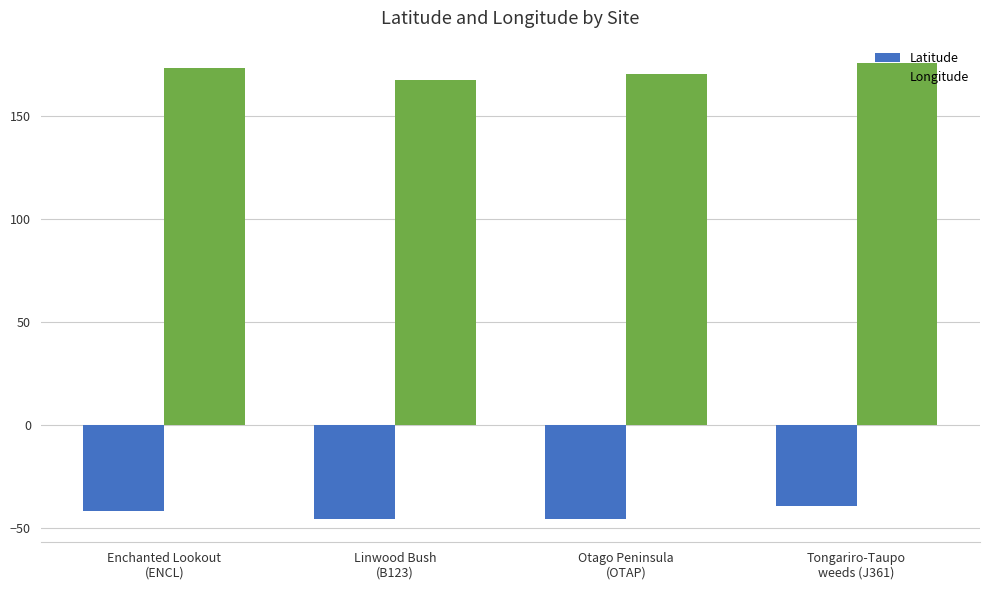

True or false: Longitude has a value of 35.1 at Tongariro-Taupo
weeds (J361).

False